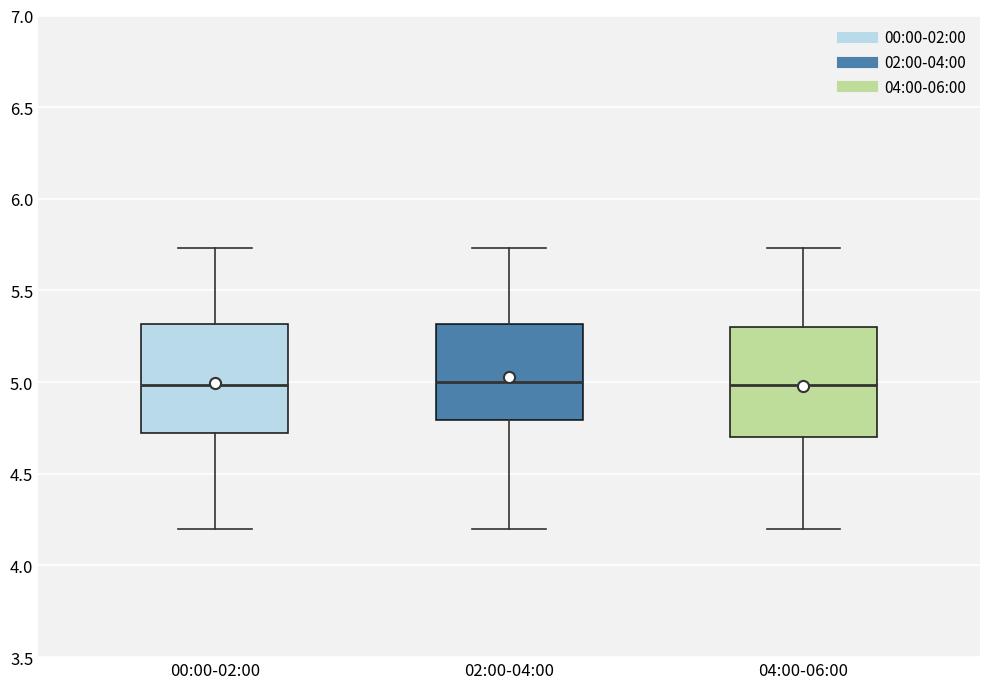

Reading left to right, transcribe this box plot: for each box, give where its median line is, the range the box spans, and where its two whiskers end, as read against the y-axis. The values are not printed on the chart, so give them approximately, as read against the axis.

00:00-02:00: median 5.00, box 4.70 to 5.30, whiskers 4.20 to 5.75
02:00-04:00: median 5.00, box 4.80 to 5.30, whiskers 4.20 to 5.75
04:00-06:00: median 5.00, box 4.70 to 5.30, whiskers 4.20 to 5.75